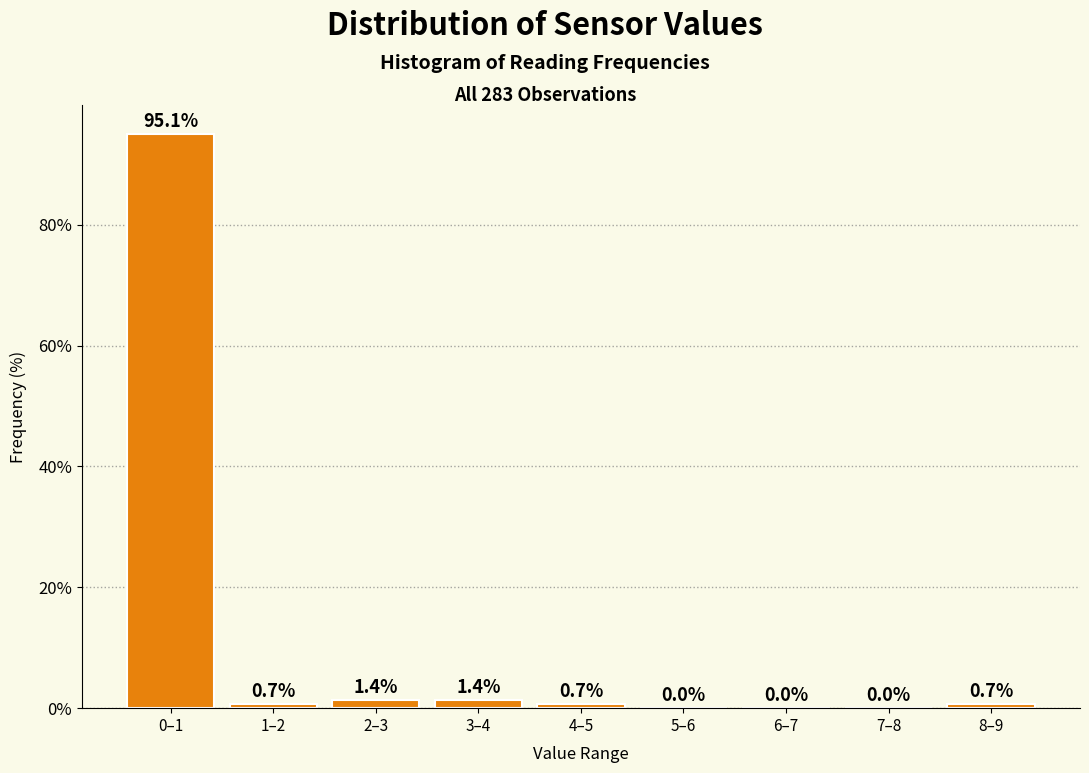

Are the bars horizontal?

No